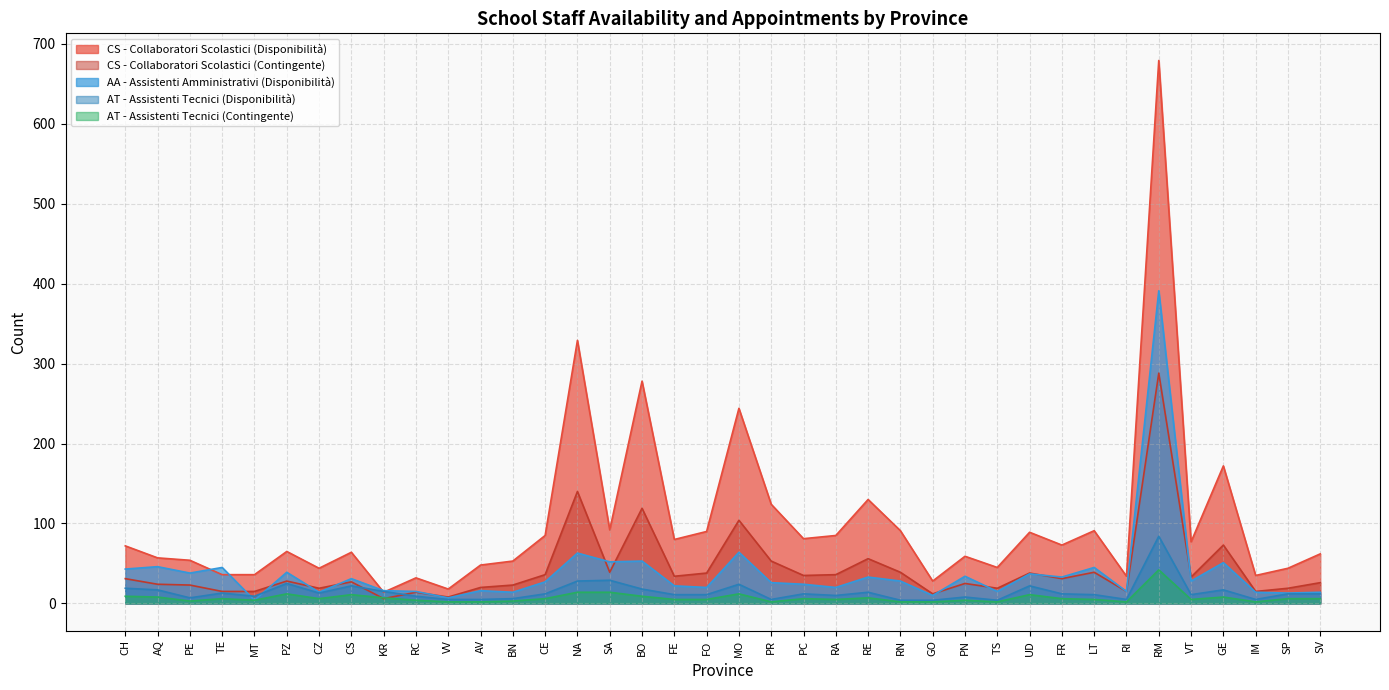

Does the chart have visible grid lines?

Yes